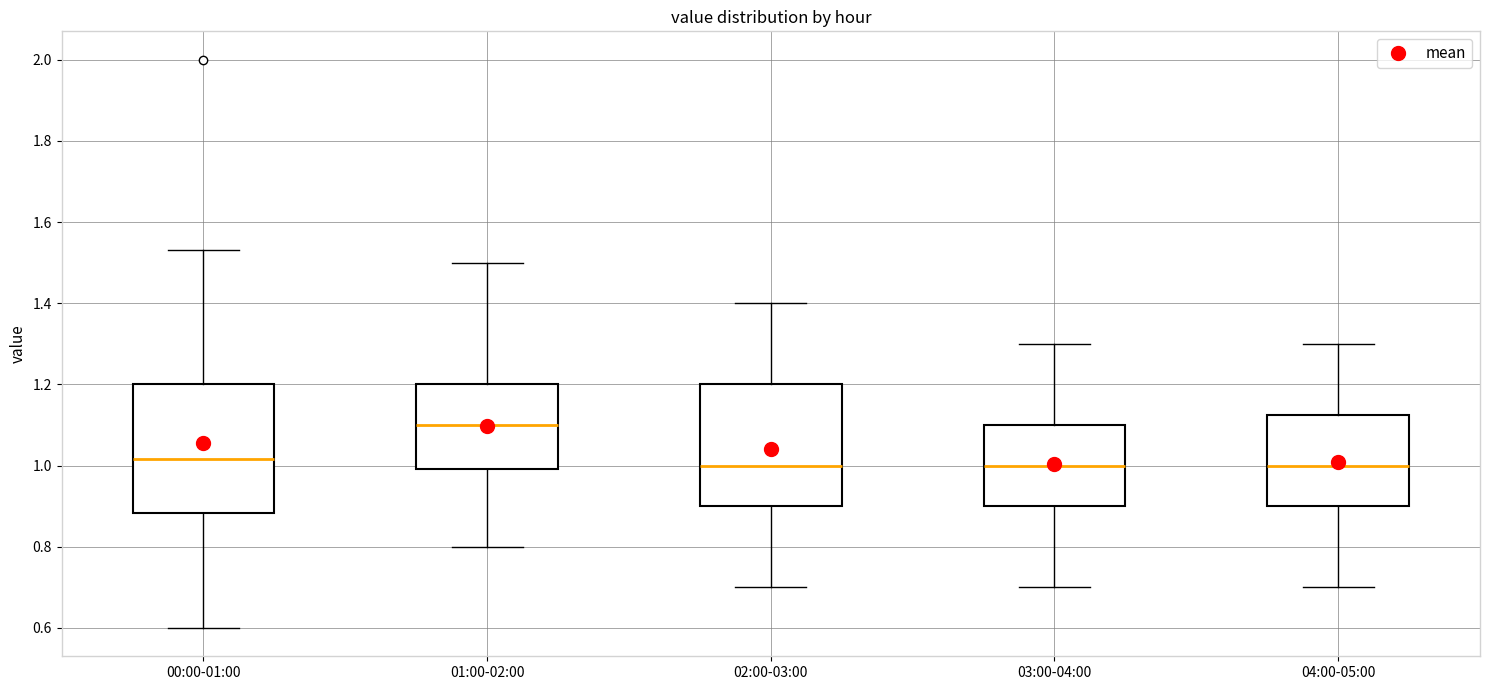

Reading left to right, read every box against the y-axis: the position of its median line, the range the box covers, and the ends of its whiskers. The values are not printed on the chart, so give them approximately, as read against the axis.

00:00-01:00: median 1.02, box 0.88 to 1.20, whiskers 0.60 to 1.54
01:00-02:00: median 1.10, box 1.00 to 1.20, whiskers 0.80 to 1.50
02:00-03:00: median 1.00, box 0.90 to 1.20, whiskers 0.70 to 1.40
03:00-04:00: median 1.00, box 0.90 to 1.10, whiskers 0.70 to 1.30
04:00-05:00: median 1.00, box 0.90 to 1.12, whiskers 0.70 to 1.30